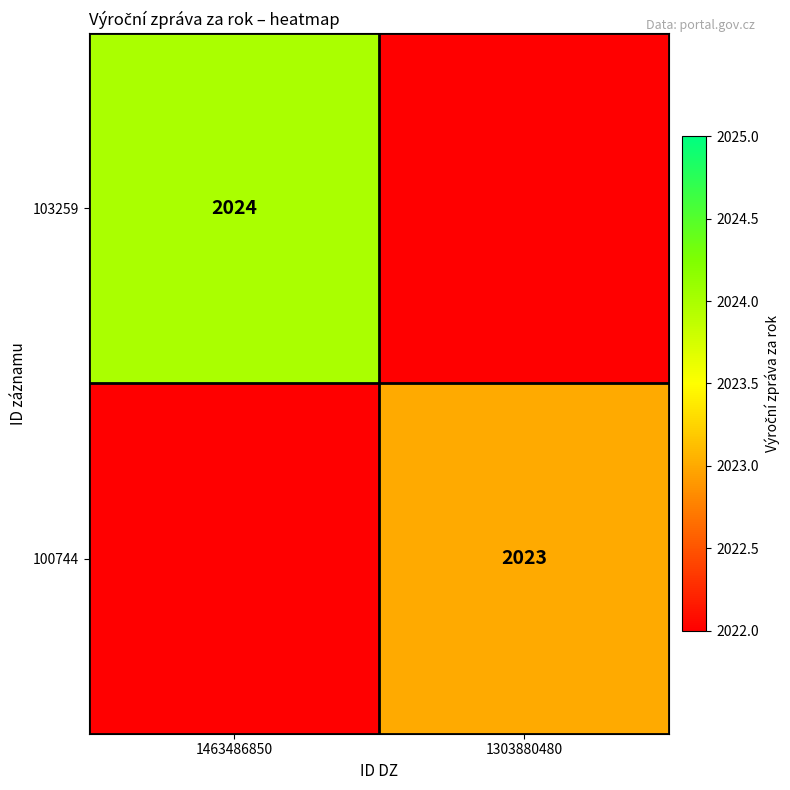

Is the value of 103259 at 1463486850 greater than the value of 100744 at 1303880480?

Yes